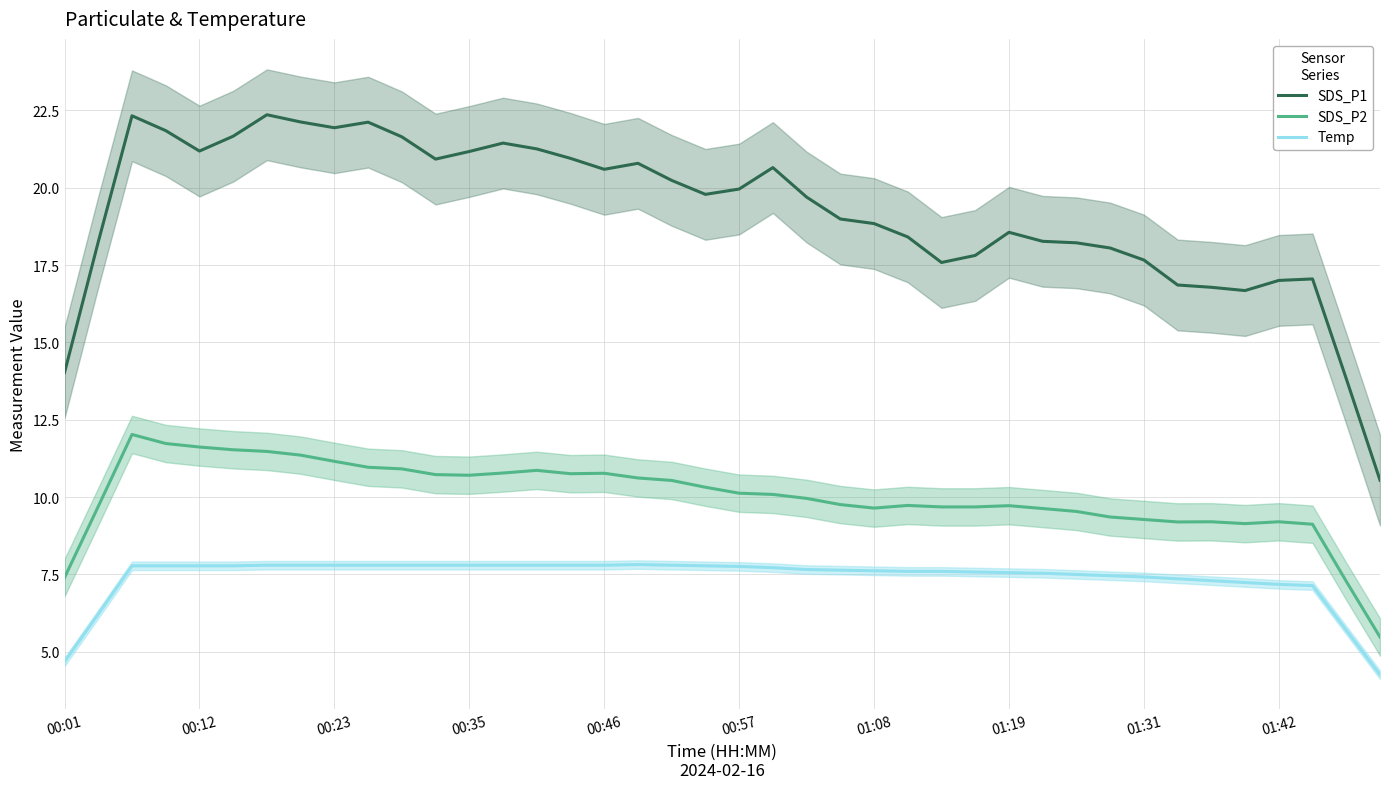

In SDS_P2, how many points are higher than both neighbors (excluding endpoints)?

7